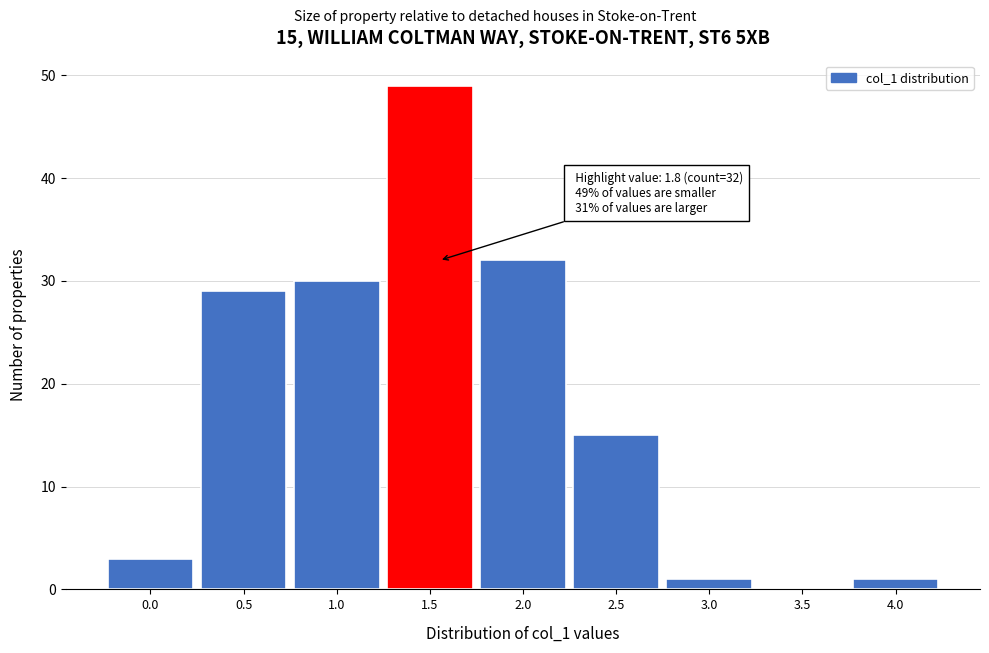

Reading left to right, what are all the values shown in this chart?

0.0=3	0.5=29	1.0=30	1.5=49	2.0=32	2.5=15	3.0=1	3.5=0	4.0=1